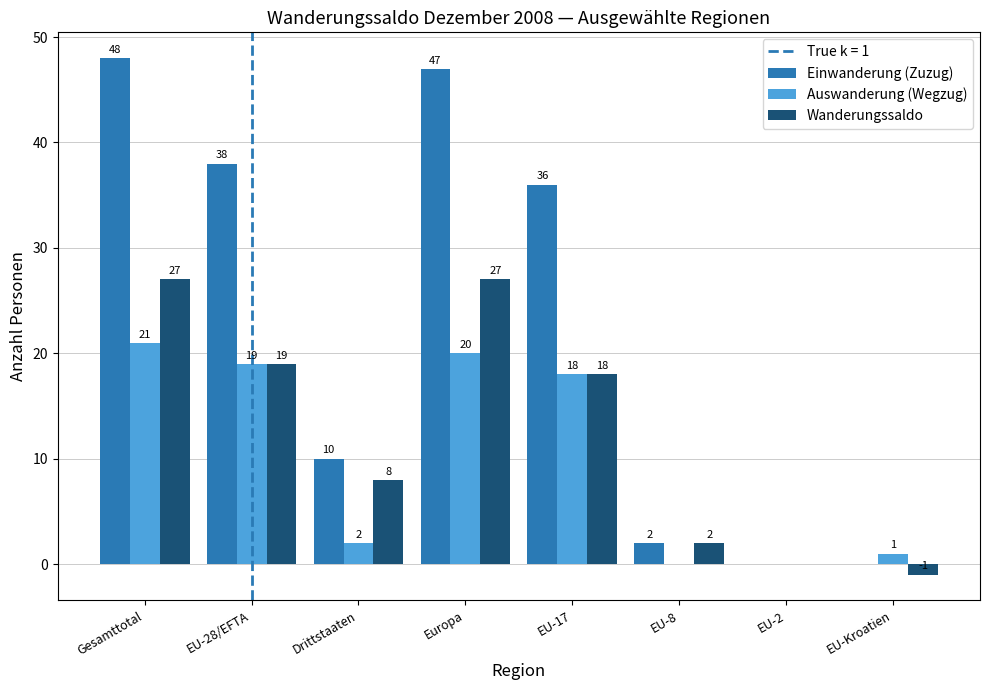

Which category has the highest value in the Einwanderung (Zuzug) series?

Gesamttotal